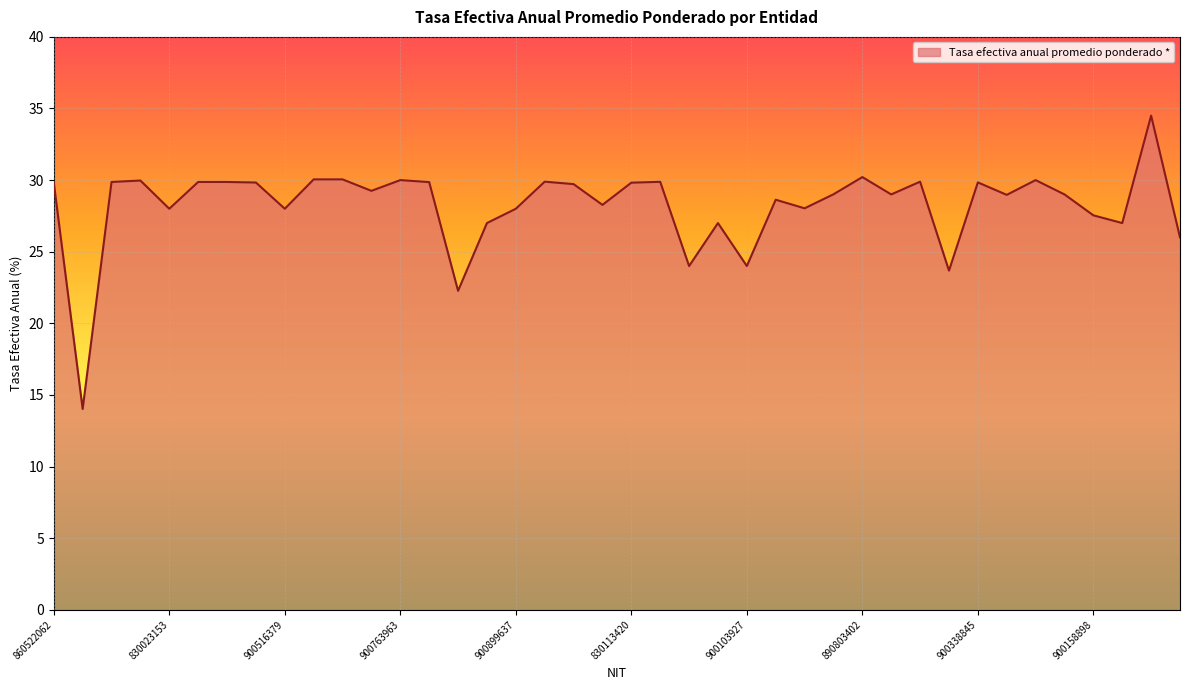

What is the greatest value displayed?

34.5